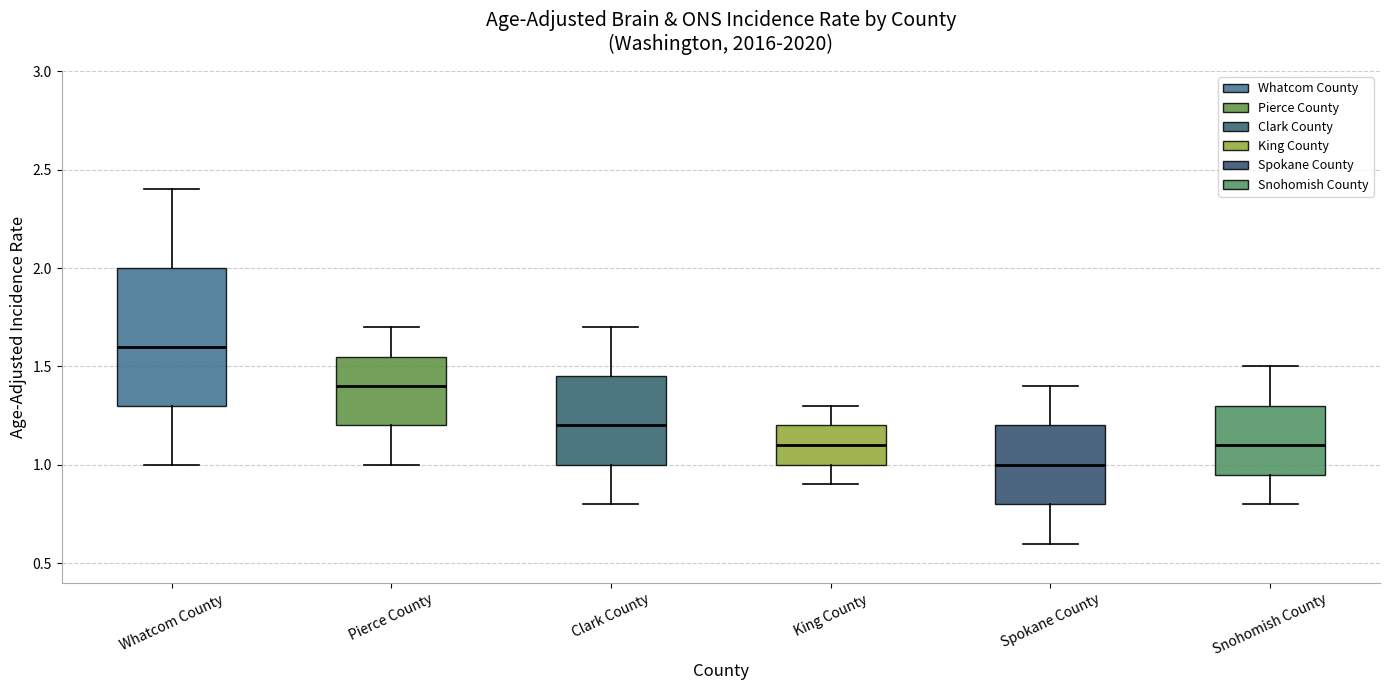

Which box is the tallest, from its lower edge to its upper edge?

Whatcom County